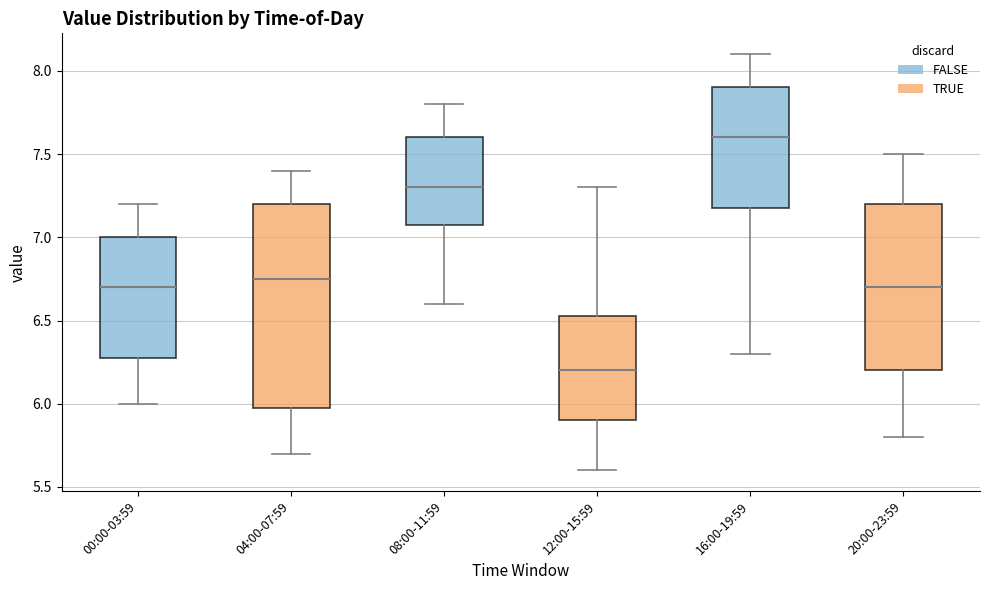

Reading left to right, read every box against the y-axis: the position of its median line, the range the box covers, and the ends of its whiskers. The values are not printed on the chart, so give them approximately, as read against the axis.

00:00-03:59: median 6.70, box 6.30 to 7.00, whiskers 6.00 to 7.20
04:00-07:59: median 6.75, box 6.00 to 7.20, whiskers 5.70 to 7.40
08:00-11:59: median 7.30, box 7.10 to 7.60, whiskers 6.60 to 7.80
12:00-15:59: median 6.20, box 5.90 to 6.55, whiskers 5.60 to 7.30
16:00-19:59: median 7.60, box 7.20 to 7.90, whiskers 6.30 to 8.10
20:00-23:59: median 6.70, box 6.20 to 7.20, whiskers 5.80 to 7.50